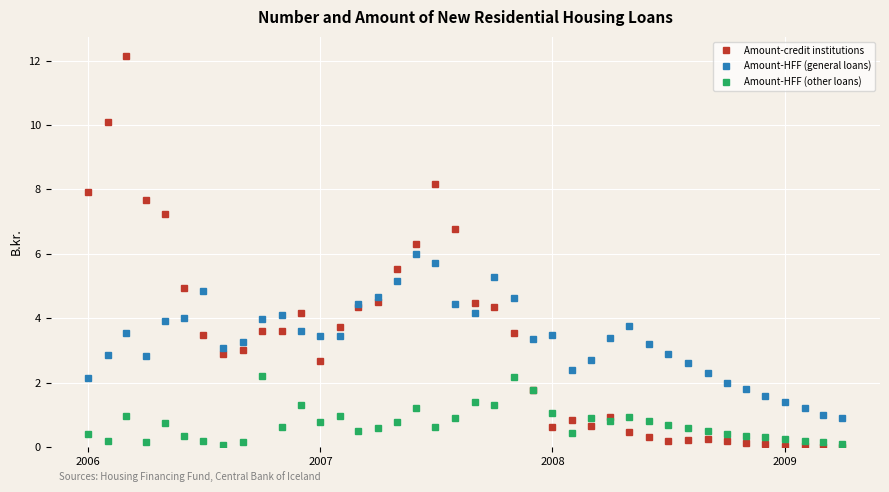

What is the difference between the maximum and minimum values in the Amount-credit institutions series?

12.1